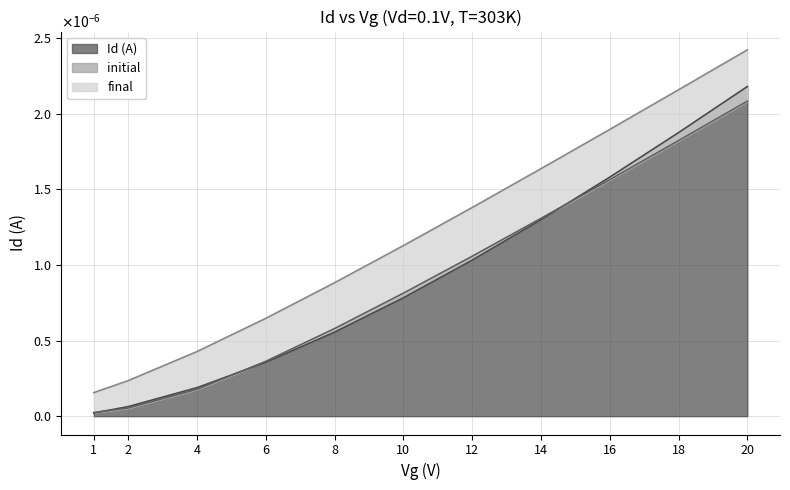

At which category is the sum across all series the highest?

20